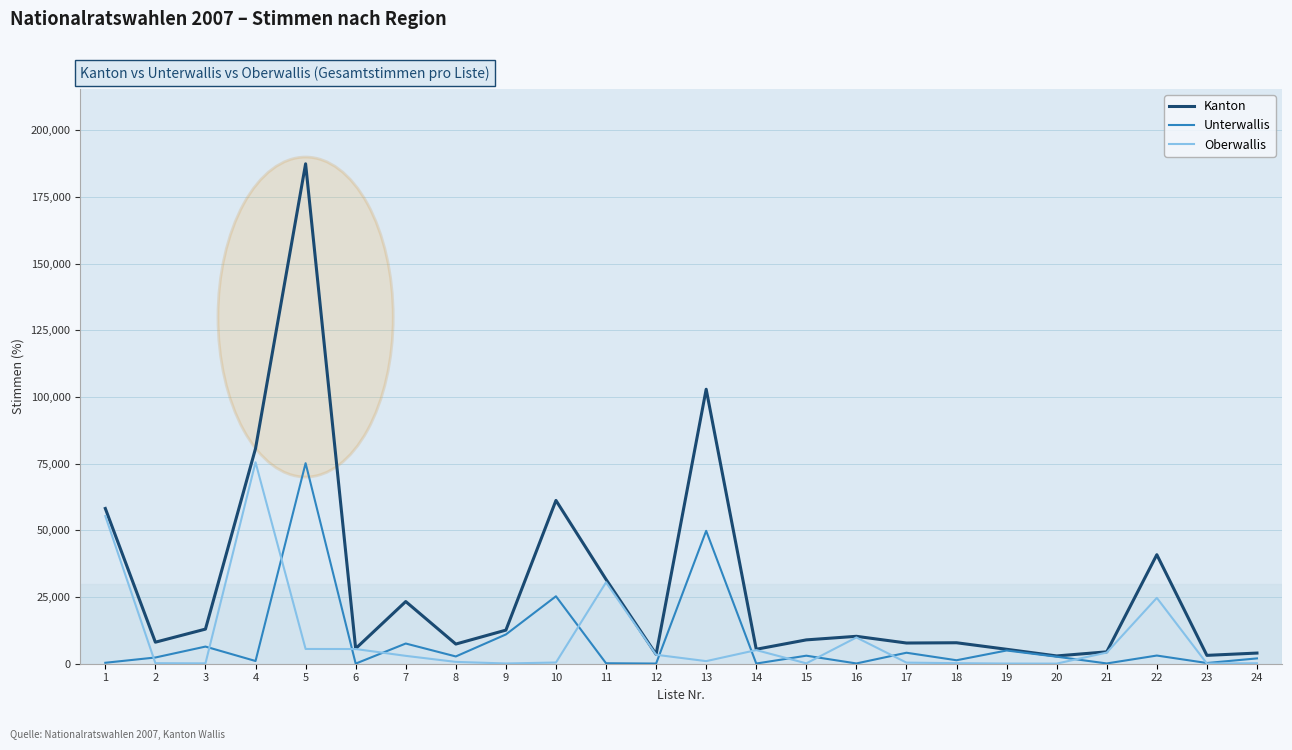

Where is Kanton nearest to the value 95187?

13